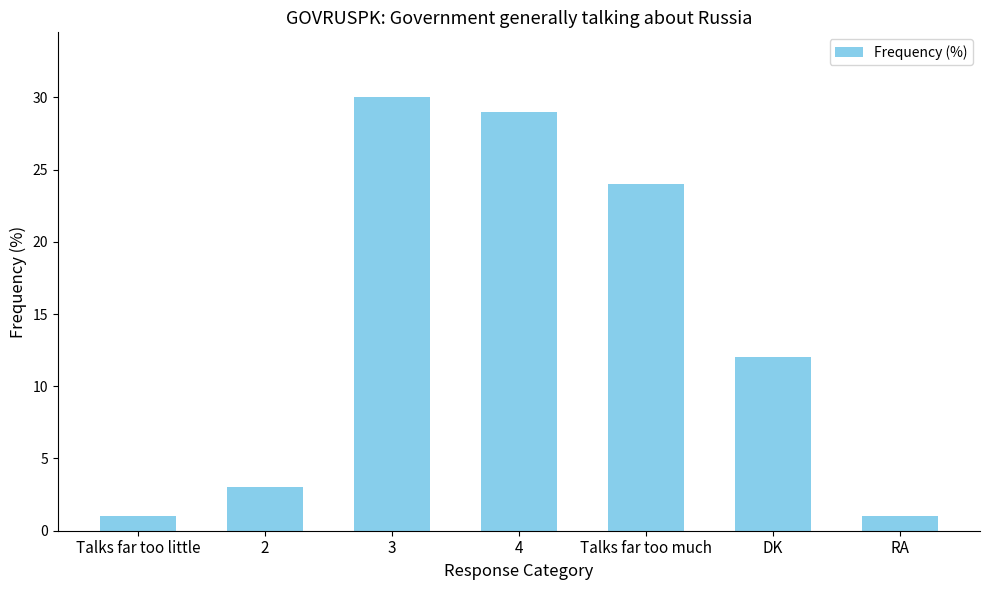

Where does the data first go above 12?

3